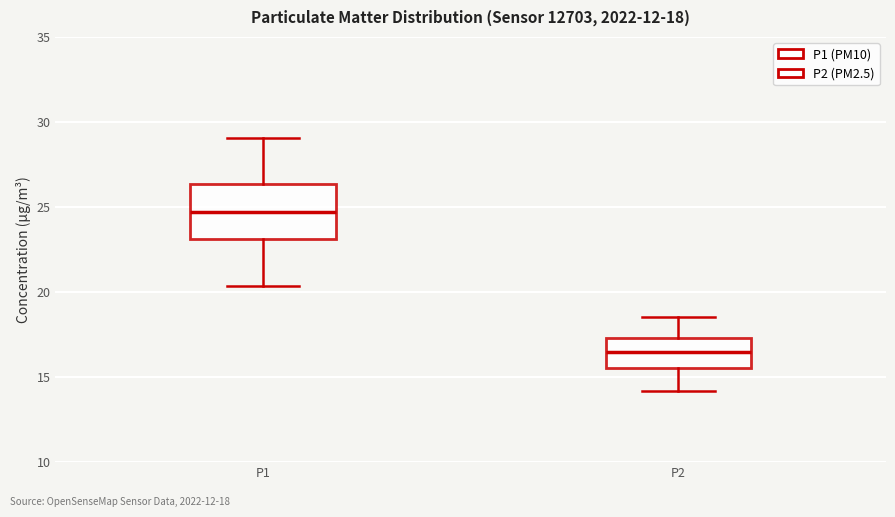

Which box has the lowest median line?

P2